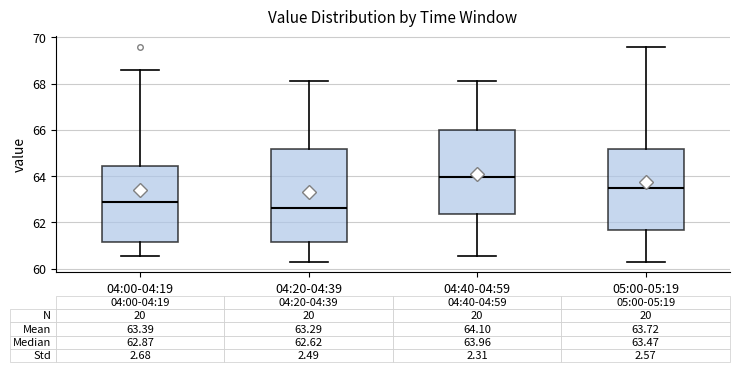

Which box has the lowest median line?

04:20-04:39